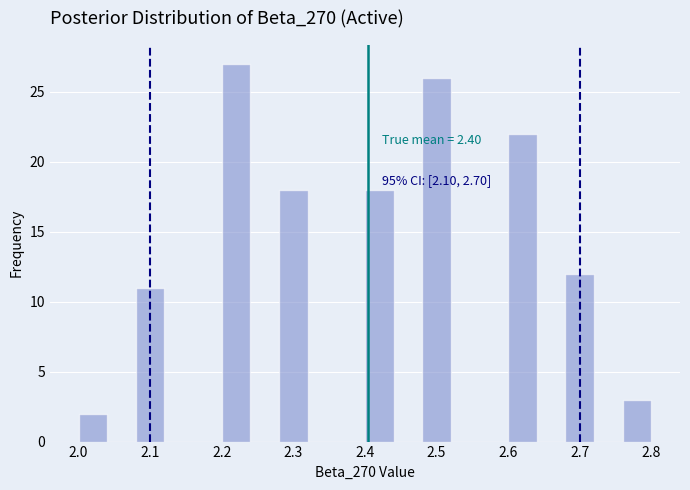

Over which range of the x-axis is the bar tallest?

2.20 to 2.24